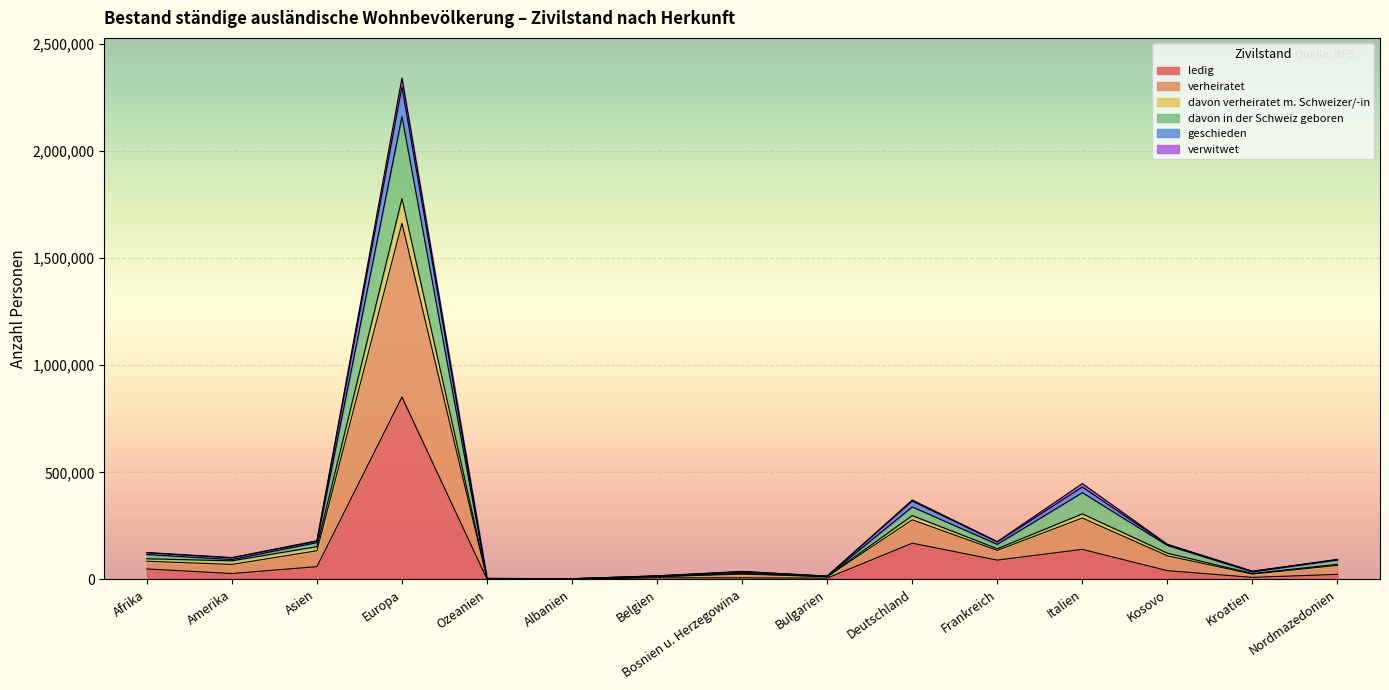

In ledig, how many points are higher than both neighbors (excluding endpoints)?

4